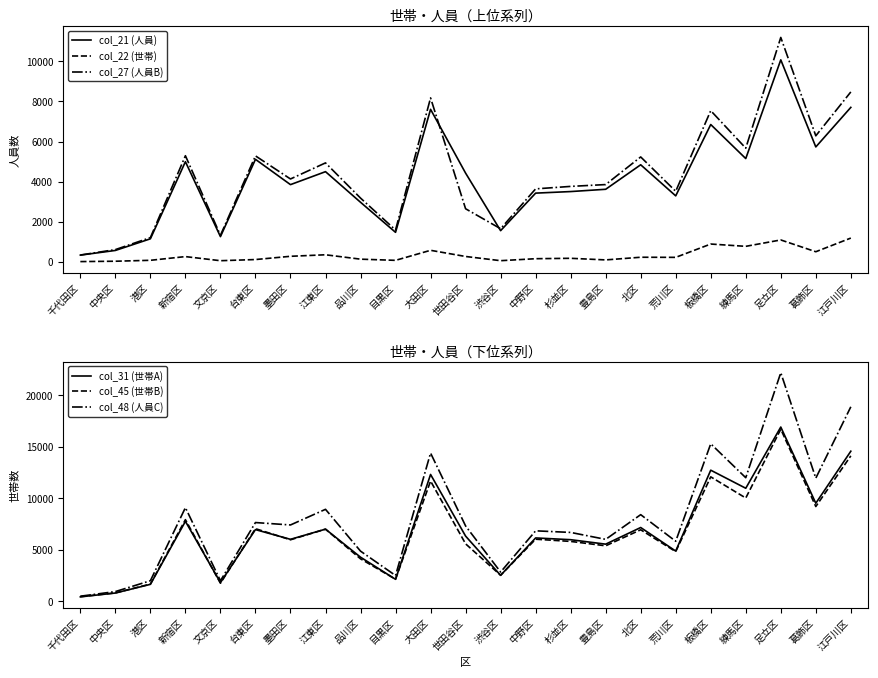

Reading left to right, extract all data points from this chart.

col_21 (人員): 332	565	1146	4995	1255	5113	3850	4497	2970	1469	7608	4425	1552	3426	3504	3618	4841	3289	6850	5151	10078	5731	7706
col_22 (世帯): 9	27	73	258	53	111	273	349	130	71	572	264	54	153	173	93	226	220	885	770	1089	501	1183
col_27 (人員B): 336	607	1206	5293	1320	5285	4132	4935	3179	1586	8179	2646	1649	3638	3762	3853	5232	3518	7542	5670	11197	6287	8477
col_31 (世帯A): 426	799	1643	7760	1813	6960	6015	7005	4281	2130	12318	6330	2517	6151	5980	5546	7163	4874	12733	10978	16924	9521	14577
col_45 (世帯B): 444	811	1668	7925	1753	7051	5972	7005	4122	2139	11679	5579	2526	6028	5813	5388	6944	4823	12085	10029	16714	9203	14126
col_48 (人員C): 490	940	1993	9097	1991	7646	7411	8931	4869	2501	14397	7317	2836	6842	6686	6012	8413	5828	15298	12001	22203	11957	18892